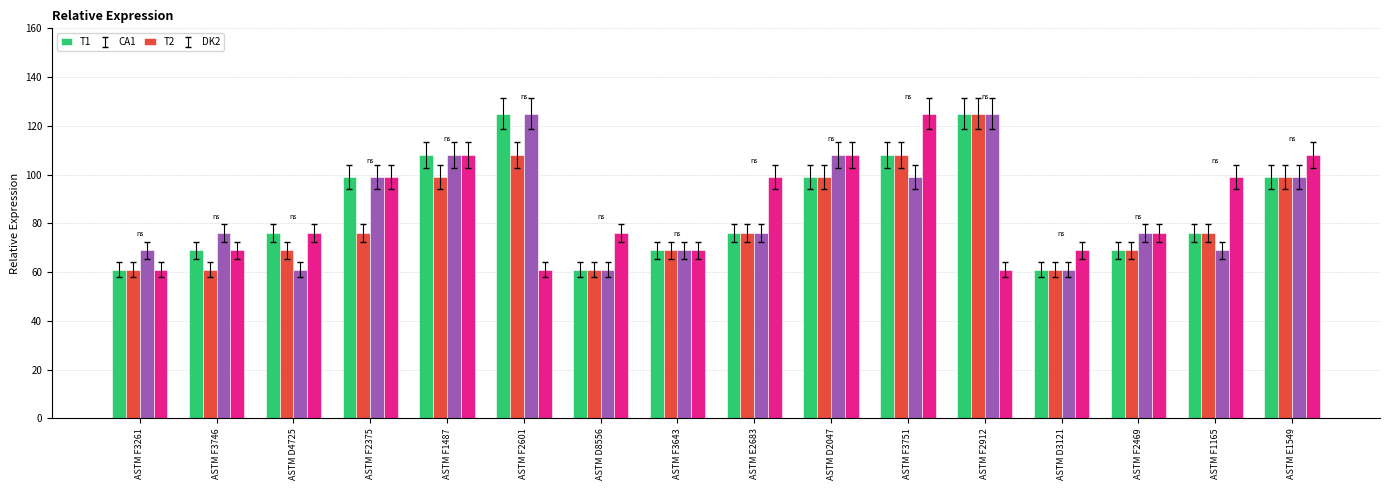

What is the maximum value for T1?

125